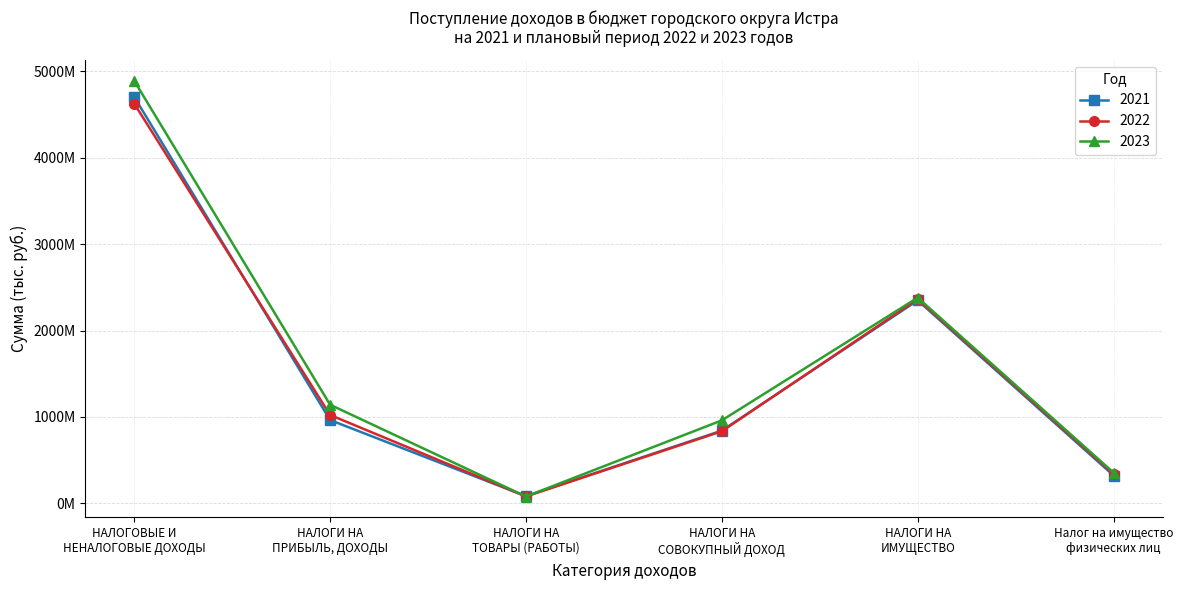

Which series changed the most between НАЛОГИ НА
ТОВАРЫ (РАБОТЫ) and Налог на имущество
физических лиц?

2023